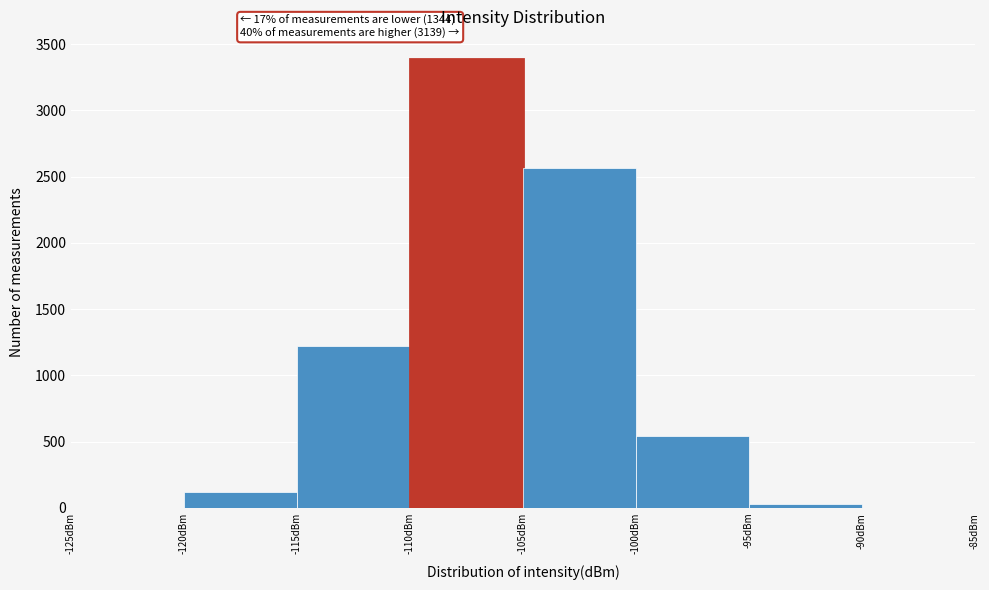

Which range on the x-axis has the tallest bar?

-110 to -105